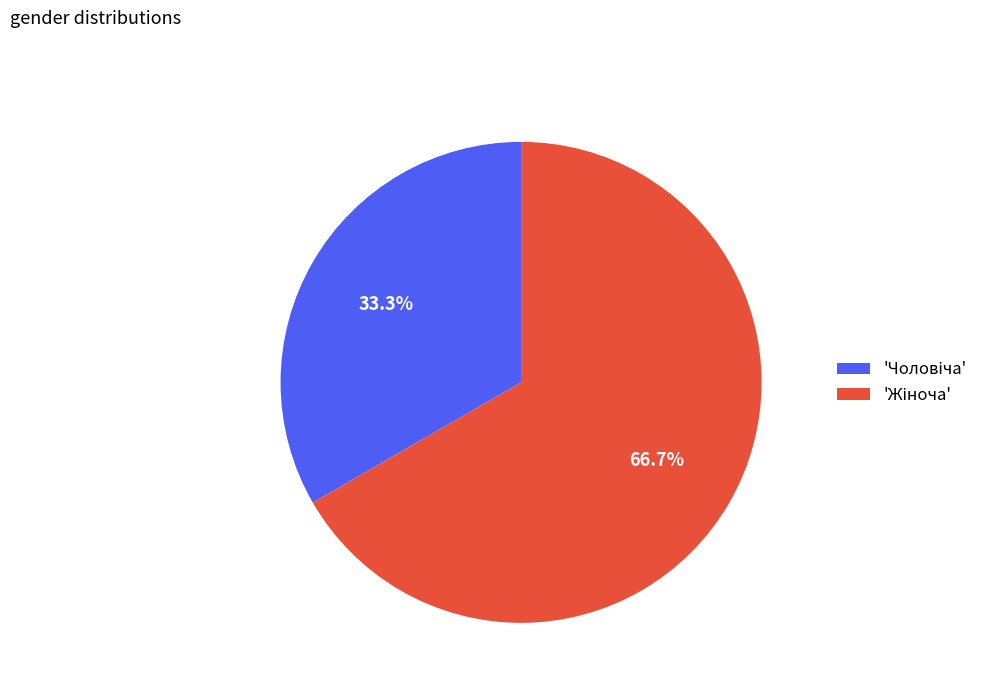

Is there any slice that represents more than half of the pie?

Yes